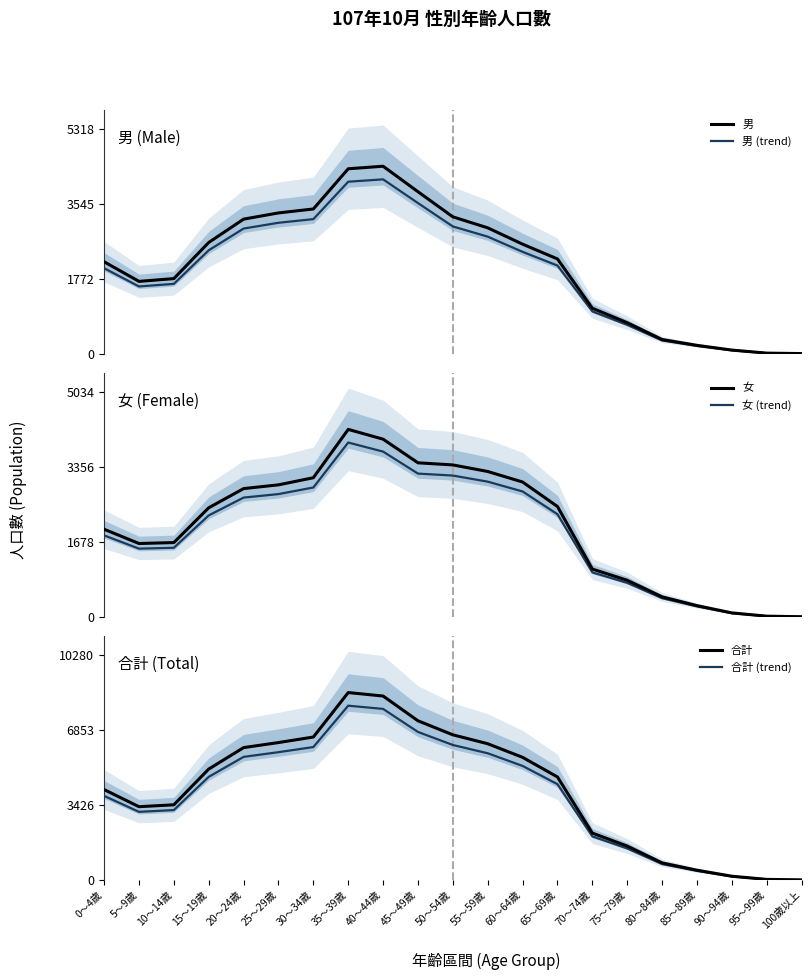

Does the chart display data point markers on the line(s)?

No